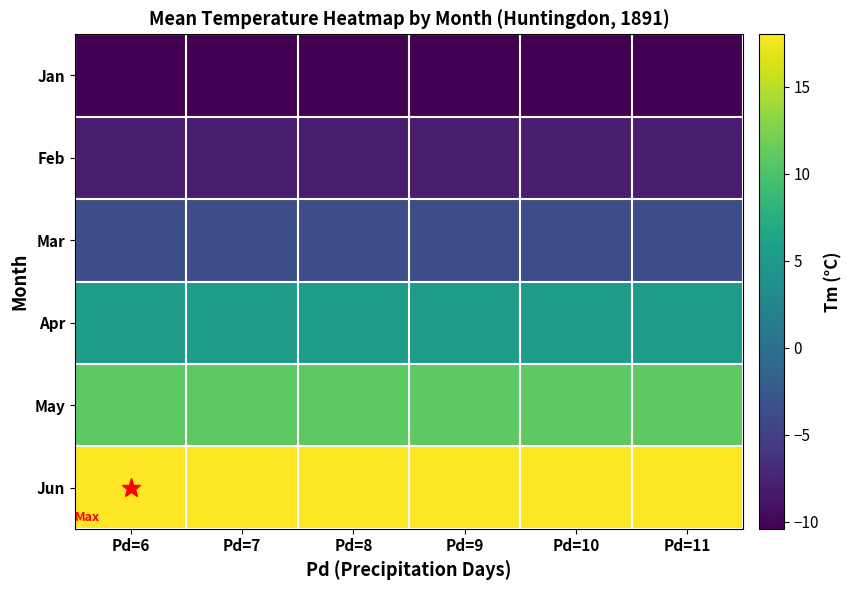

What is the total value across all series at Pd=8?

11.8